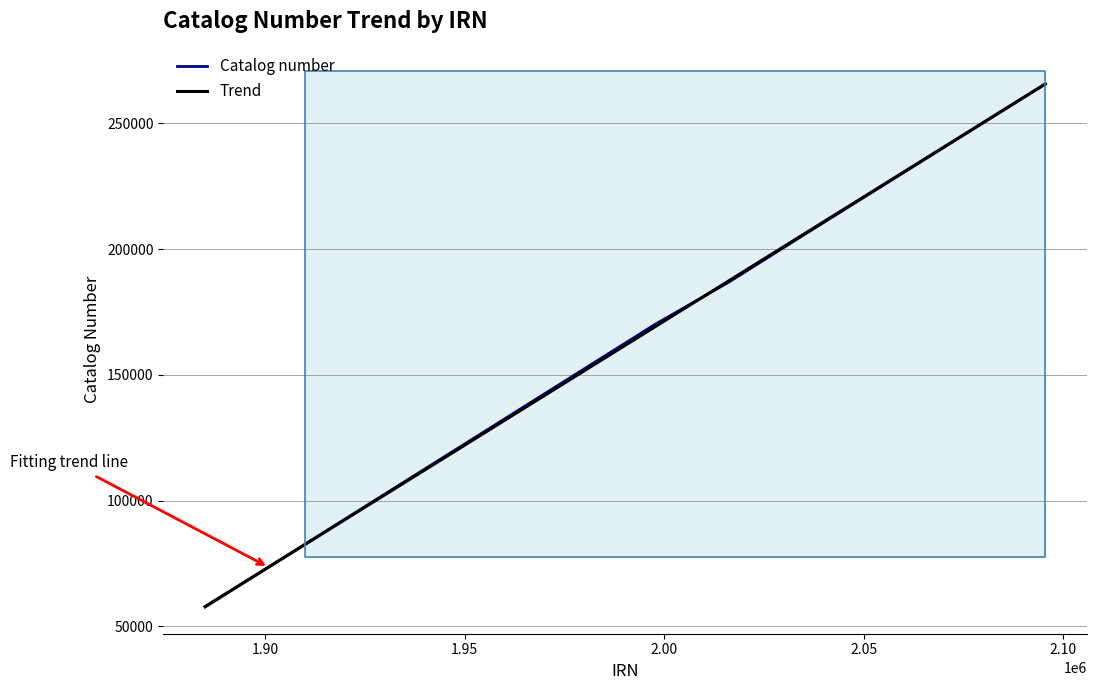

At how many categories does at least one series exceed 219409?

5